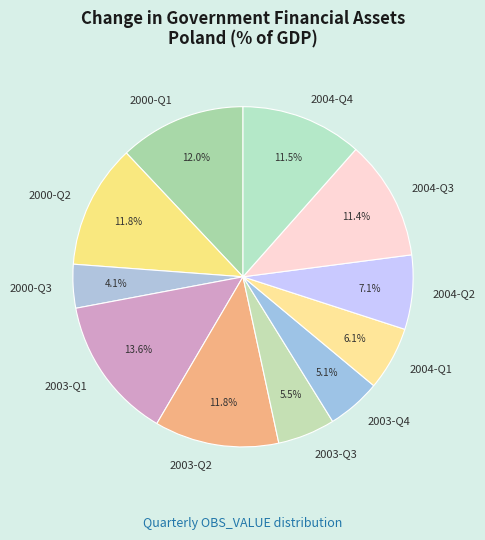

Do 2003-Q2 and 2003-Q1 together represent more than half of the pie?

No